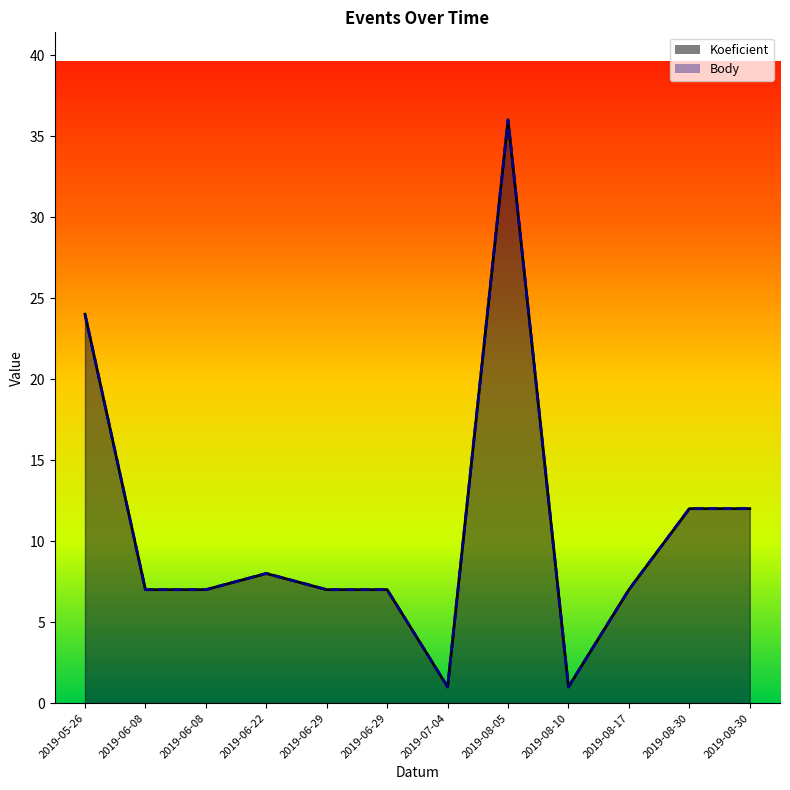

What are all the series names shown in the legend?

Koeficient, Body